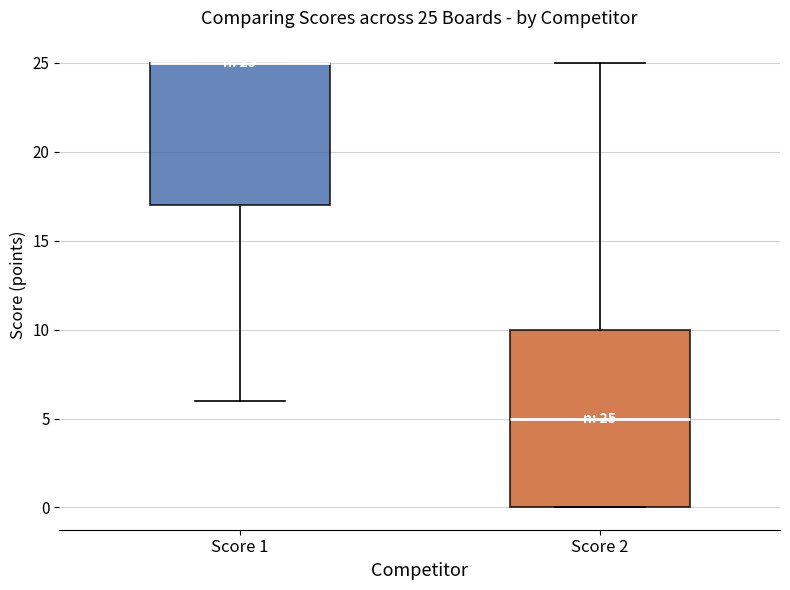

Which box is the tallest, from its lower edge to its upper edge?

Score 2